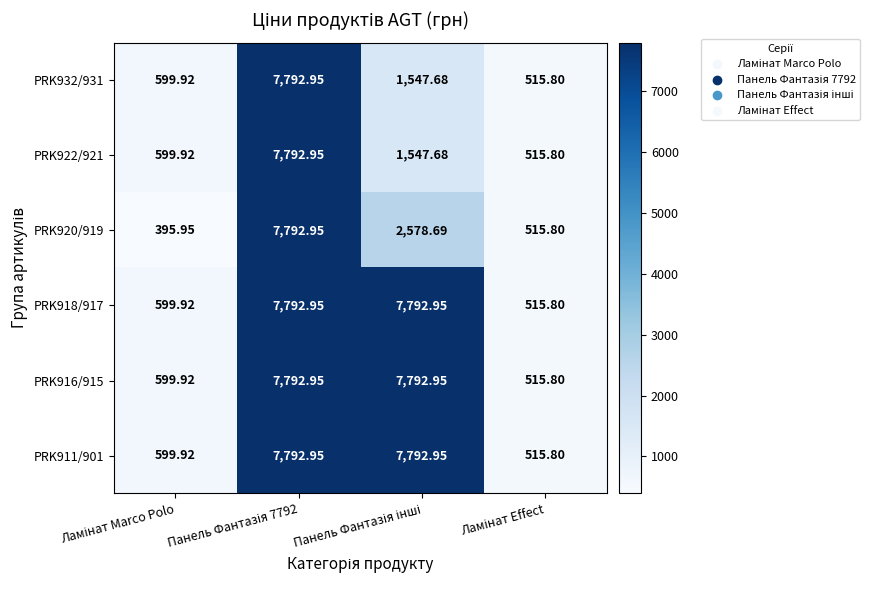

Reading left to right, what are all the values shown in this chart?

PRK932/931: Ламінат Marco Polo=599.9	Панель Фантазія 7792=7792.9	Панель Фантазія інші=1547.7	Ламінат Effect=515.8
PRK922/921: Ламінат Marco Polo=599.9	Панель Фантазія 7792=7792.9	Панель Фантазія інші=1547.7	Ламінат Effect=515.8
PRK920/919: Ламінат Marco Polo=395.9	Панель Фантазія 7792=7792.9	Панель Фантазія інші=2578.7	Ламінат Effect=515.8
PRK918/917: Ламінат Marco Polo=599.9	Панель Фантазія 7792=7792.9	Панель Фантазія інші=7792.9	Ламінат Effect=515.8
PRK916/915: Ламінат Marco Polo=599.9	Панель Фантазія 7792=7792.9	Панель Фантазія інші=7792.9	Ламінат Effect=515.8
PRK911/901: Ламінат Marco Polo=599.9	Панель Фантазія 7792=7792.9	Панель Фантазія інші=7792.9	Ламінат Effect=515.8